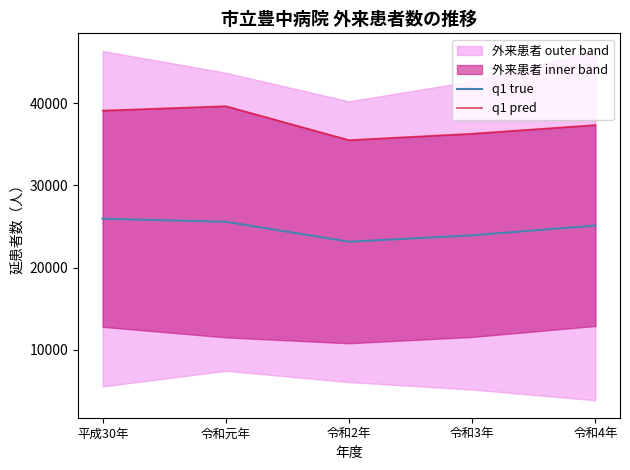

Reading right to left, extract all data points from this chart.

q1 true: 令和4年=25117.3	令和3年=23925.5	令和2年=23151.2	令和元年=25573.3	平成30年=25947.0
q1 pred: 令和4年=37339.0	令和3年=36286.8	令和2年=35505.8	令和元年=39635.0	平成30年=39097.5